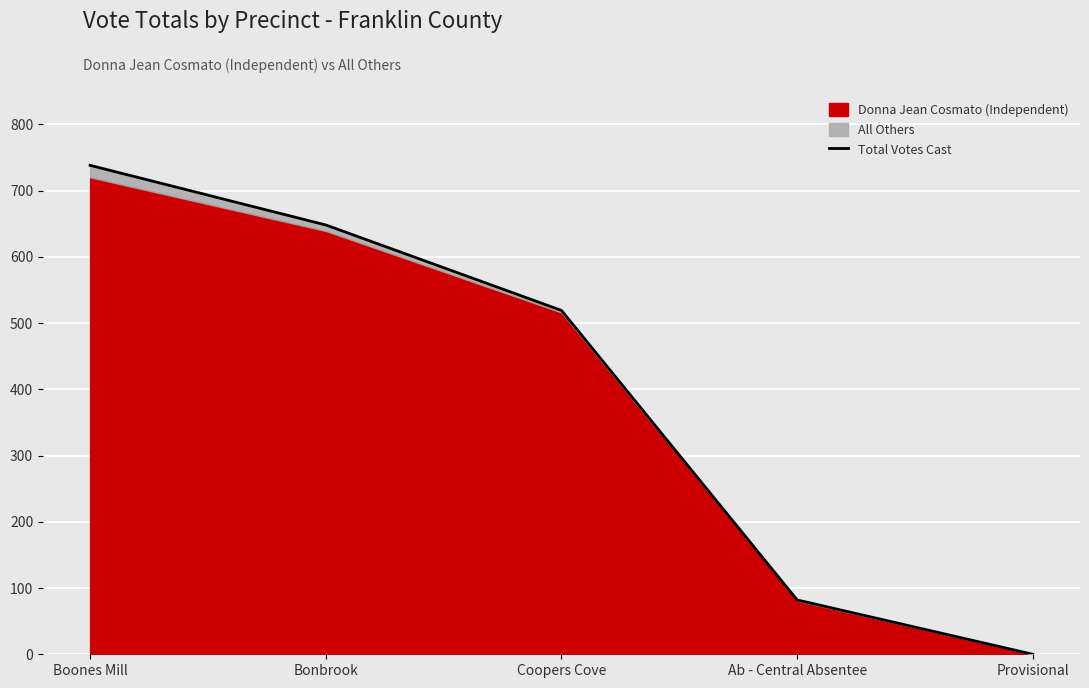

Is it true that the value at Provisional is 228?

False